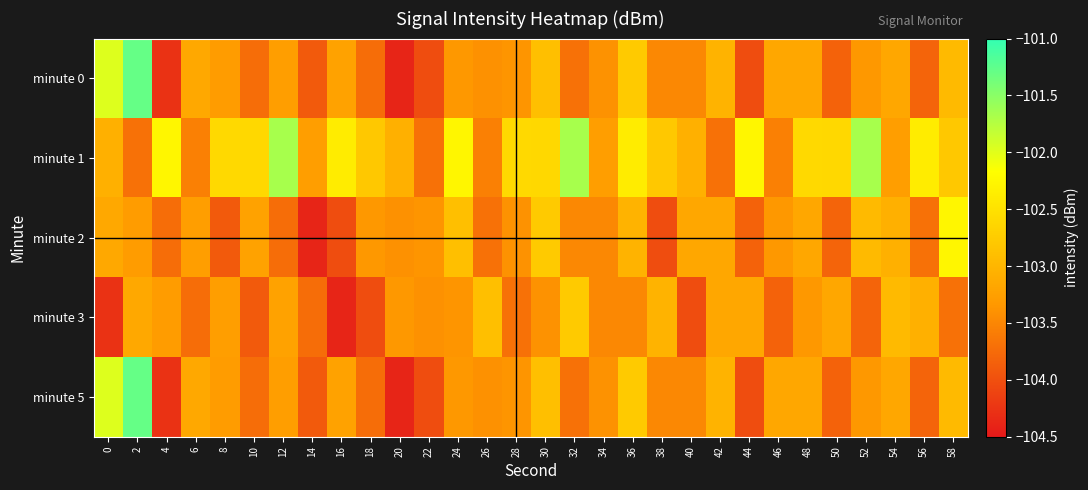

At how many categories does at least one series exceed -103?

22